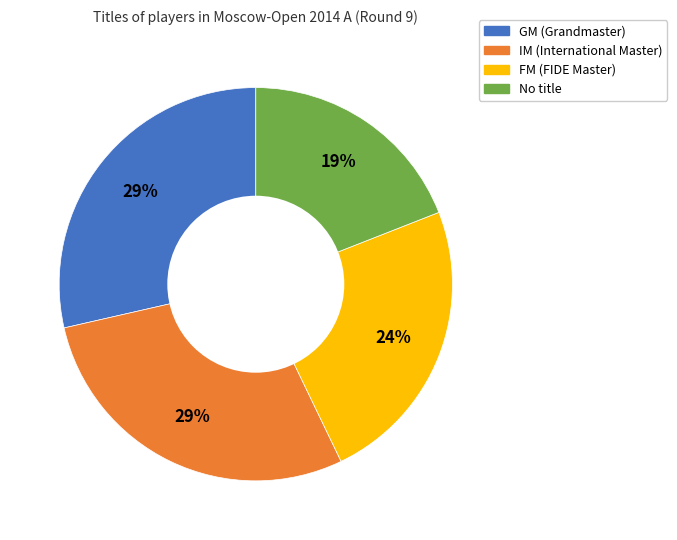

To the nearest percent, what is the average slice percentage?

25%